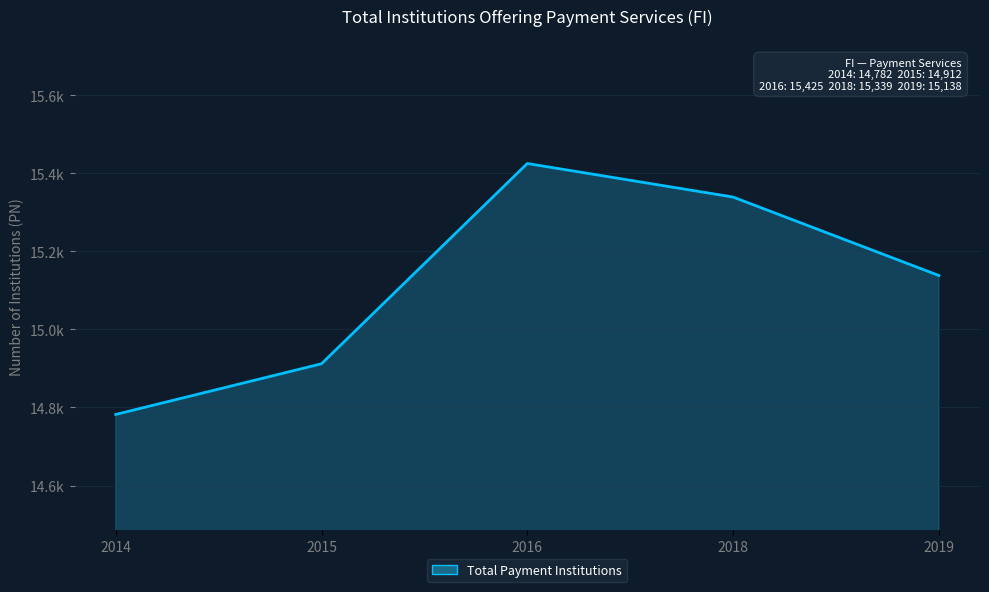

At which category does the chart reach its peak across all series?

2016